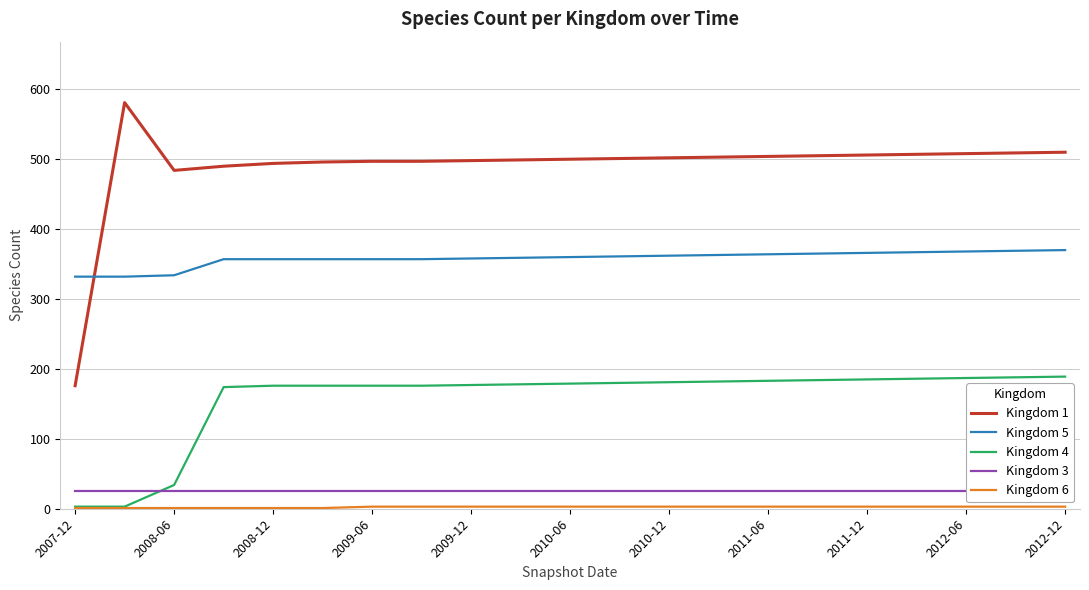

True or false: Kingdom 3 and Kingdom 6 intersect in this chart.

False